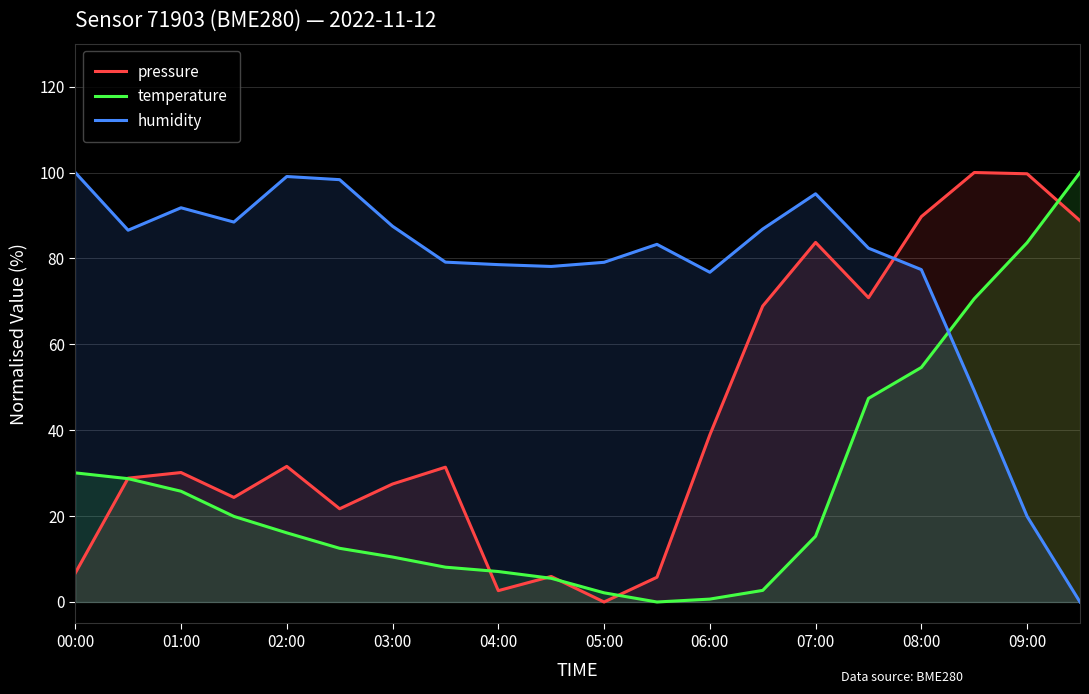

True or false: humidity has a value of 148.3 at 13.

False